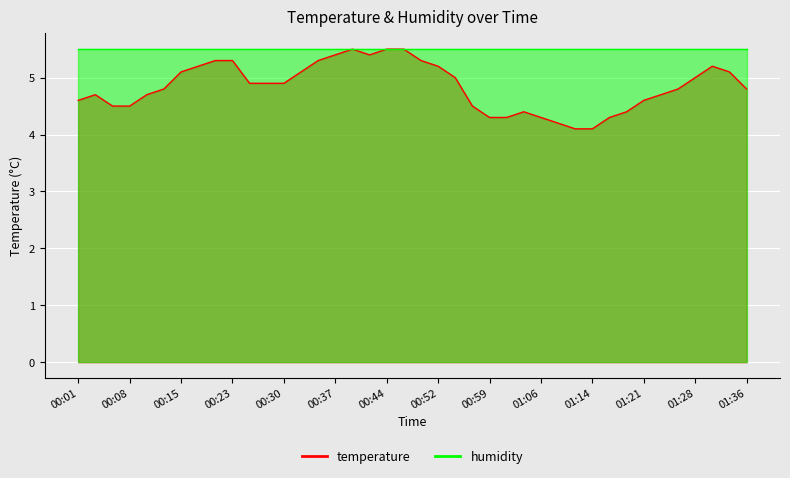

Reading left to right, transcribe all the data shown in this chart.

4.6	4.7	4.5	4.5	4.7	4.8	5.1	5.2	5.3	5.3	4.9	4.9	4.9	5.1	5.3	5.4	5.5	5.4	5.5	5.5	5.3	5.2	5.0	4.5	4.3	4.3	4.4	4.3	4.2	4.1	4.1	4.3	4.4	4.6	4.7	4.8	5.0	5.2	5.1	4.8